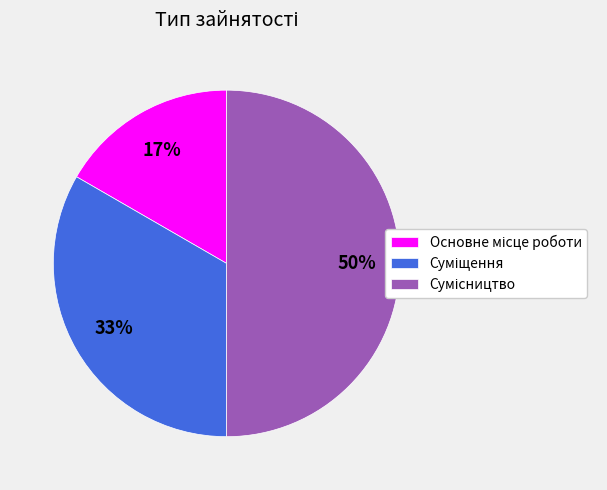

To the nearest percent, what is the average slice percentage?

33%